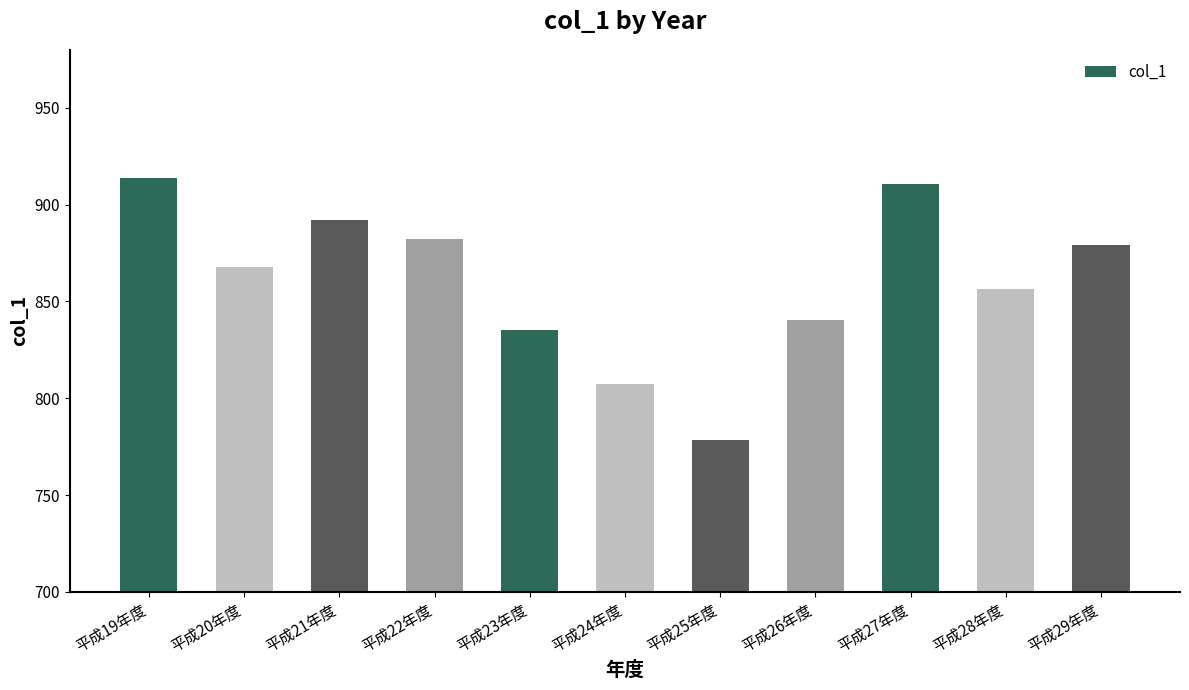

List the labels in order of value, largest first.

平成19年度, 平成27年度, 平成21年度, 平成22年度, 平成29年度, 平成20年度, 平成28年度, 平成26年度, 平成23年度, 平成24年度, 平成25年度